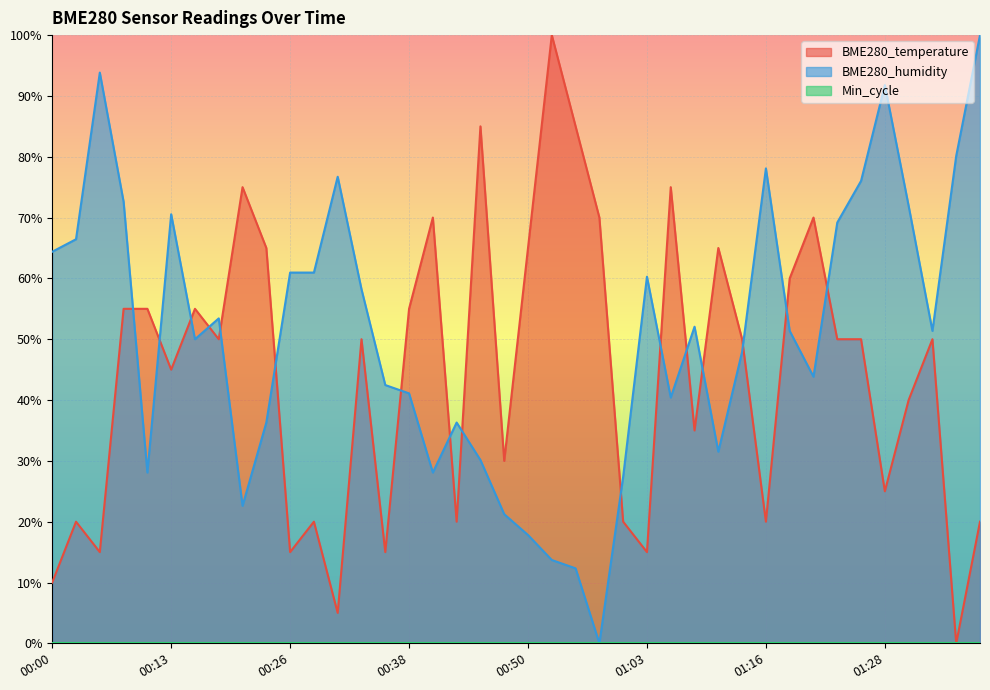

The BME280_humidity series shows 14.4 at 00:13. True or false?

False